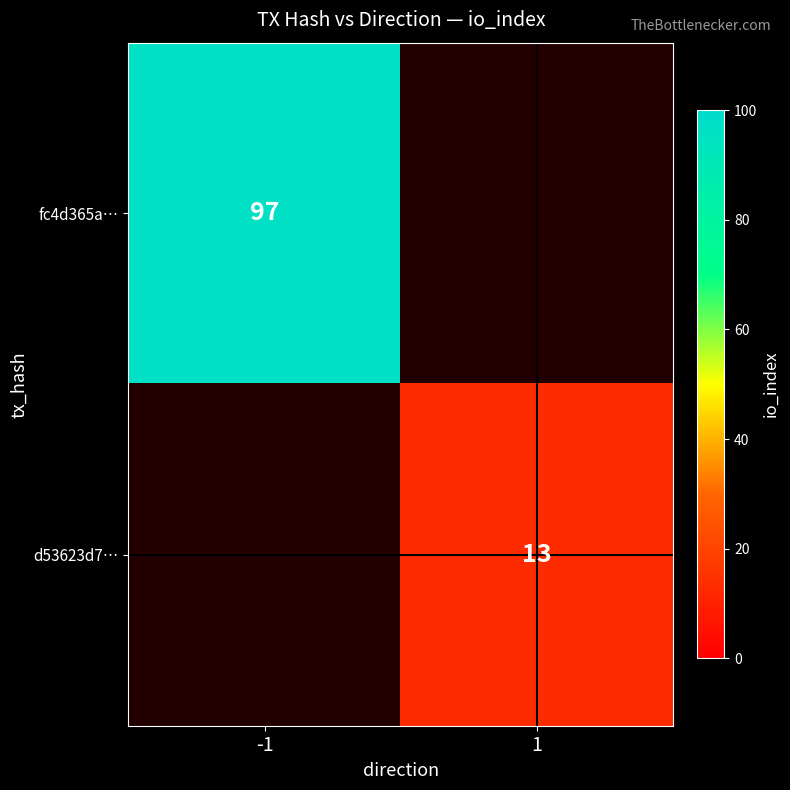

Count the number of categories in the chart.

2